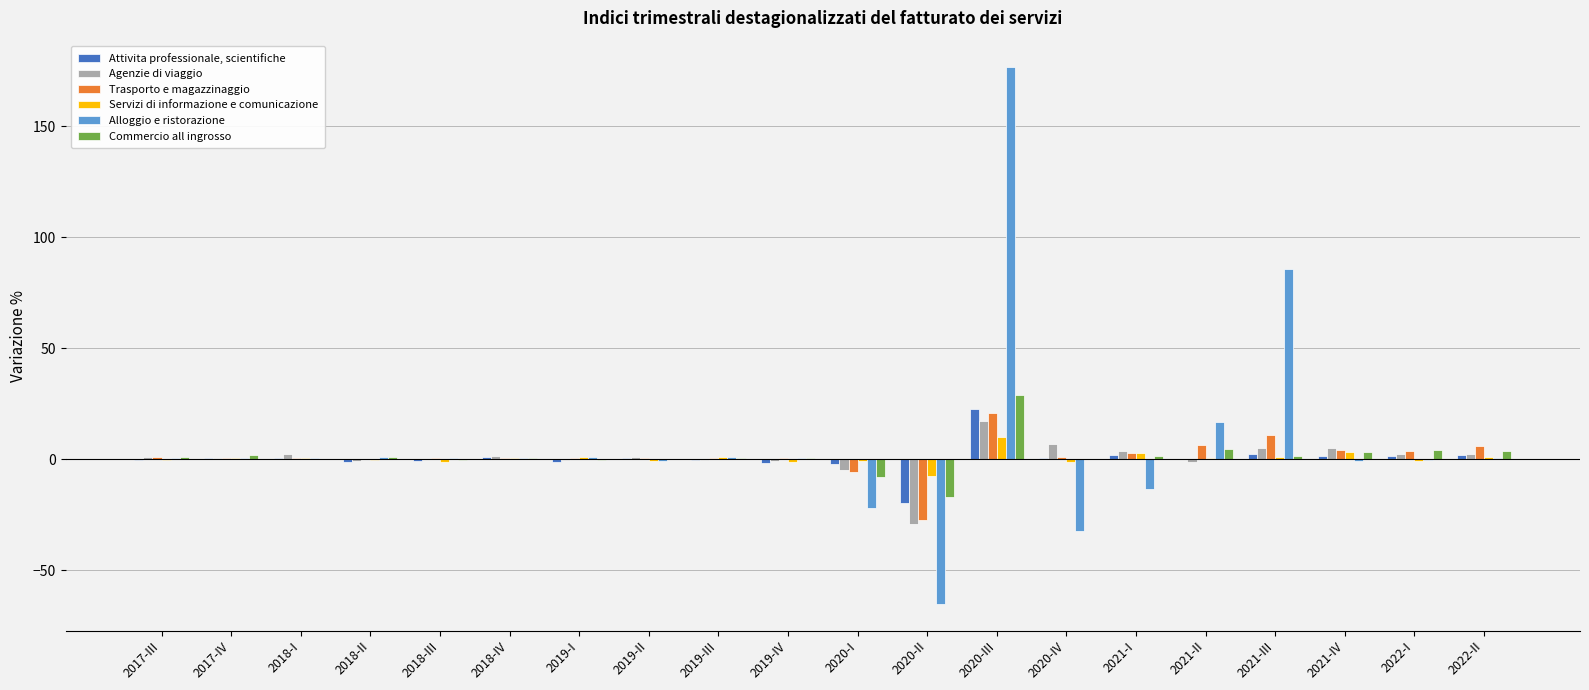

Count the number of data series in this chart.

6